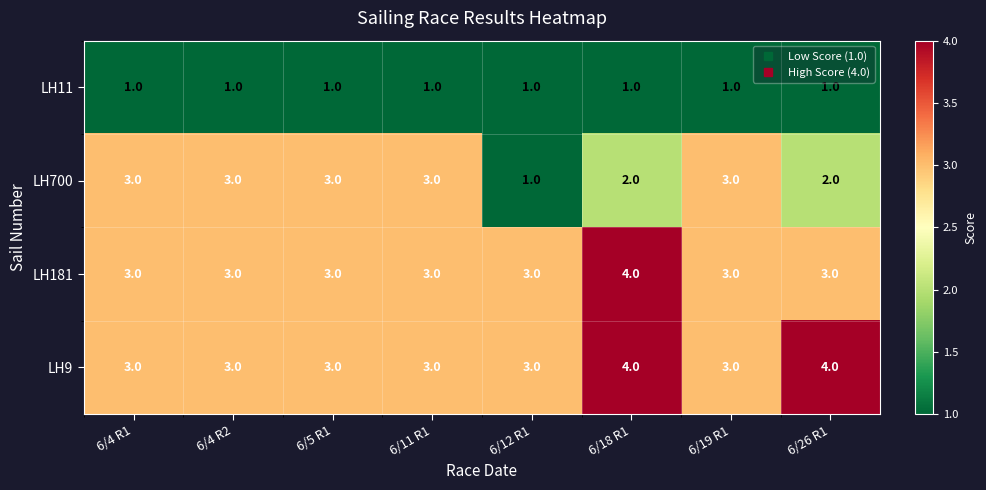

Which series changed the most between 6/4 R2 and 6/12 R1?

LH700